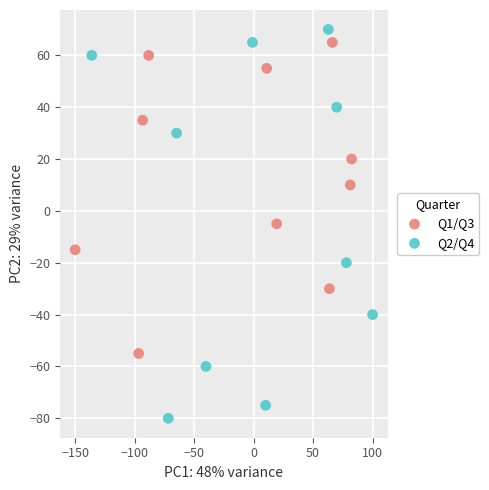

Which series has the widest spread of Y values?

Q2/Q4